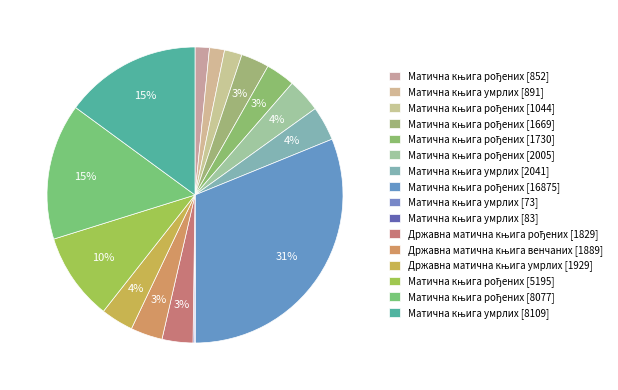

Approximately how many times larger is the value at Државна матична књига рођених [1829] compared to Матична књига рођених [8077]?

0.2